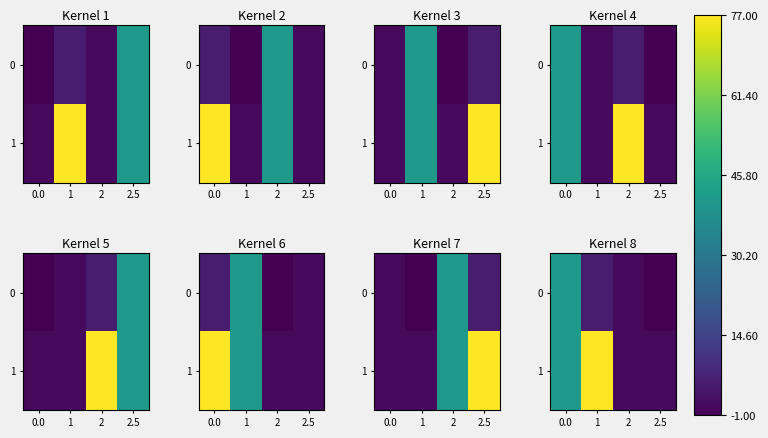

Which series has the widest spread of values?

1